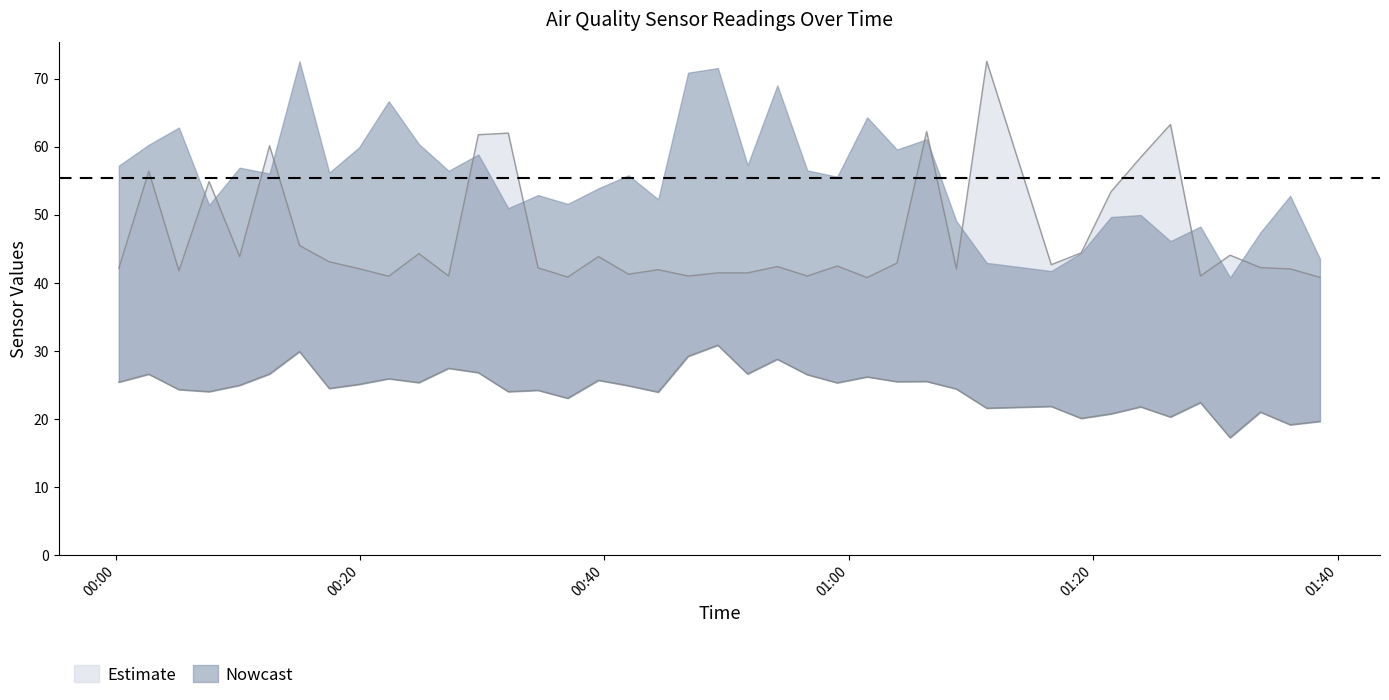

True or false: Max_cycle and SDS_P2 intersect in this chart.

False